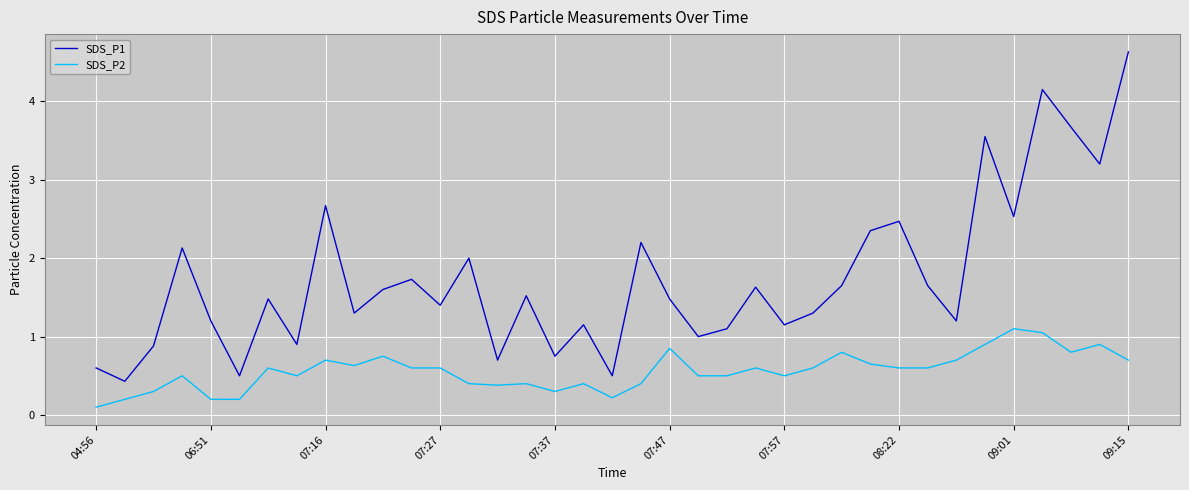

Rank the series by their maximum value, from highest to lowest.

SDS_P1, SDS_P2